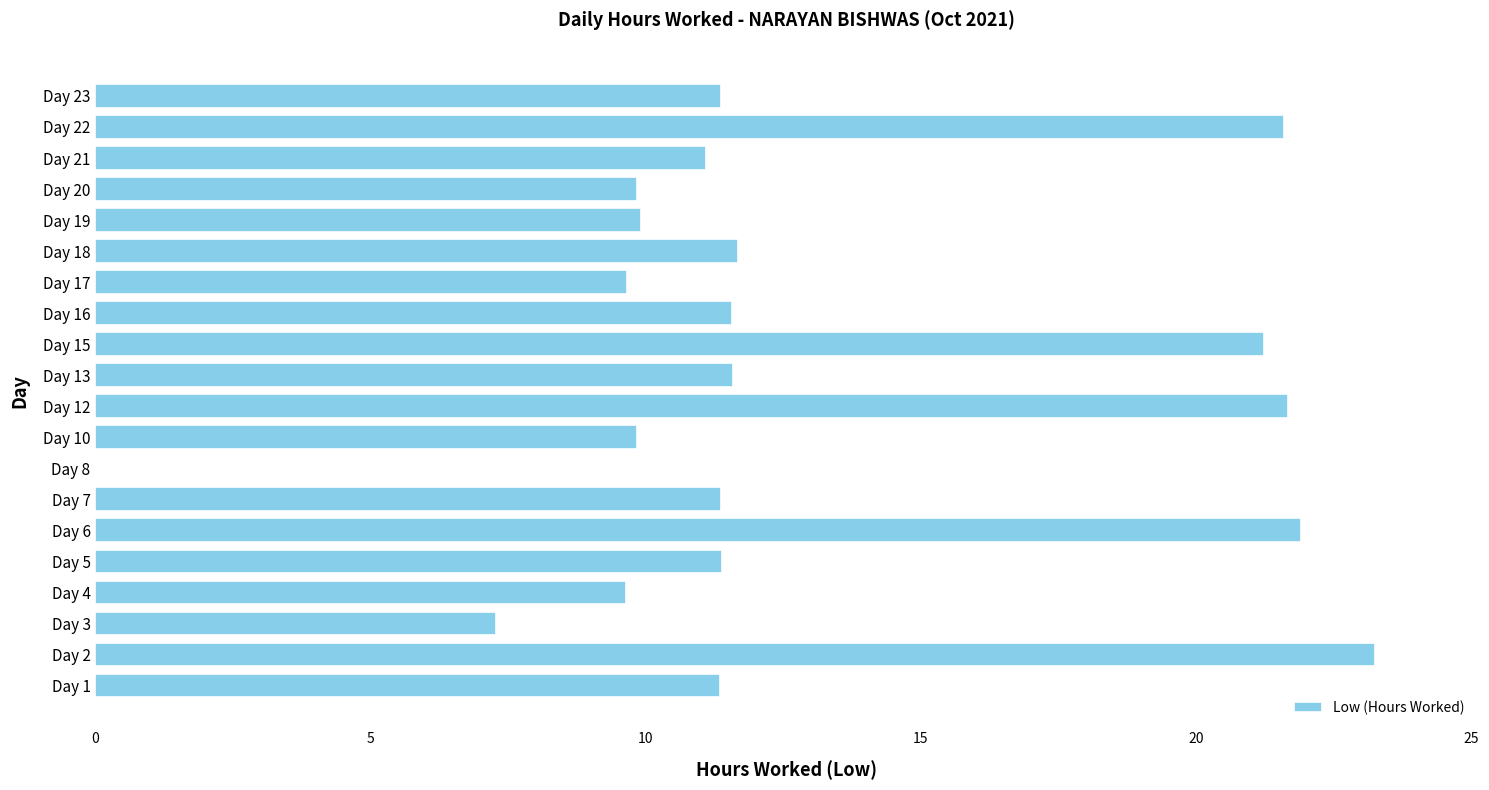

True or false: the data shows 5.6 at Day 16.

False